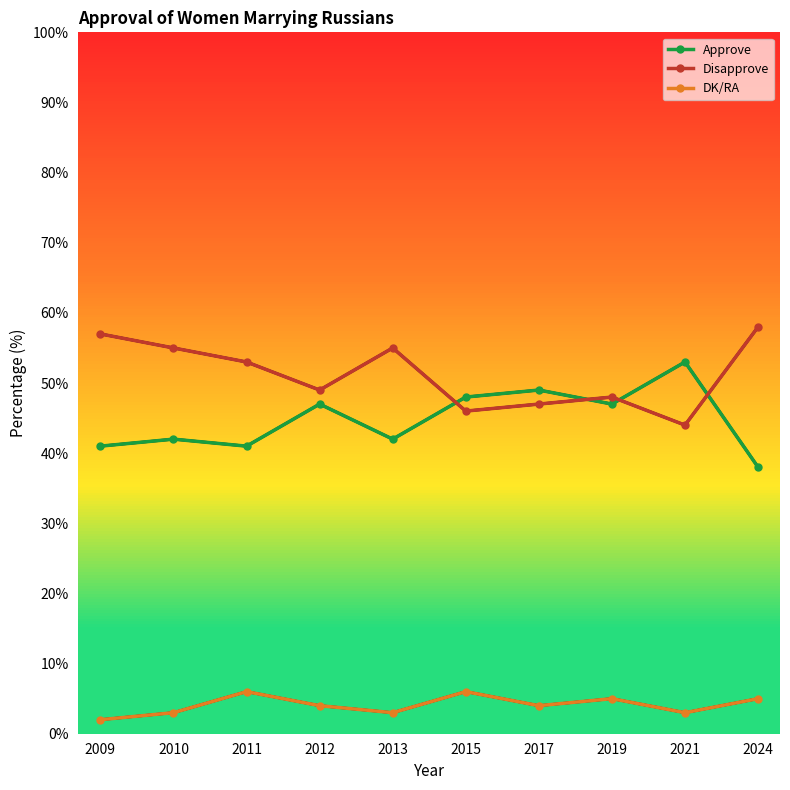

How many lines are shown in the chart?

3